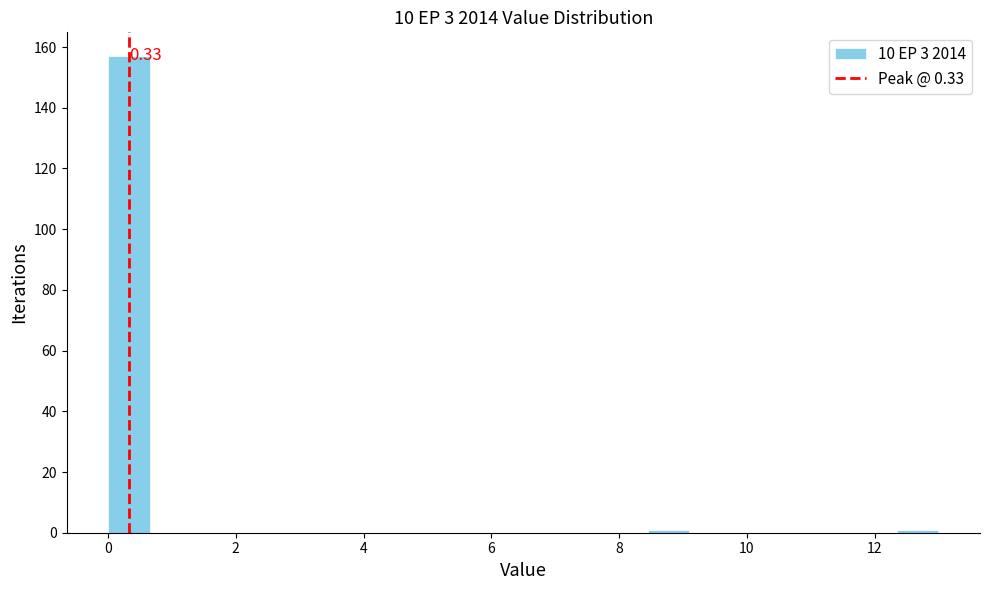

Read against the x-axis, roughly where is the centre of the tallest bar?

0.4